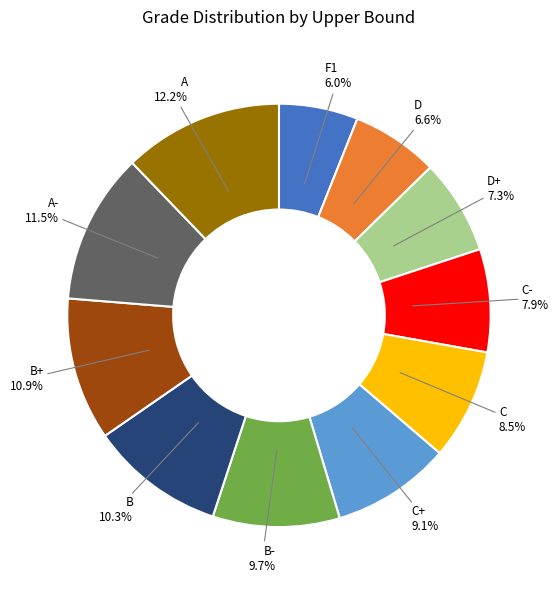

What percentage do B- and D together represent?

16.3%